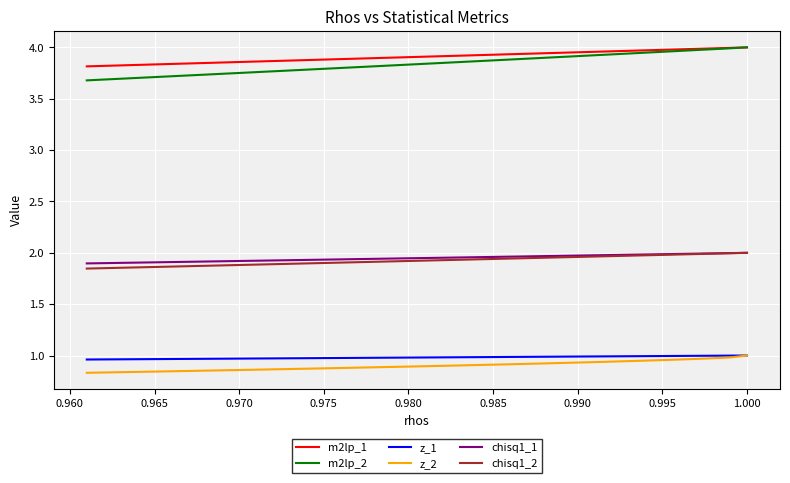

True or false: m2lp_2 and chisq1_2 intersect in this chart.

False